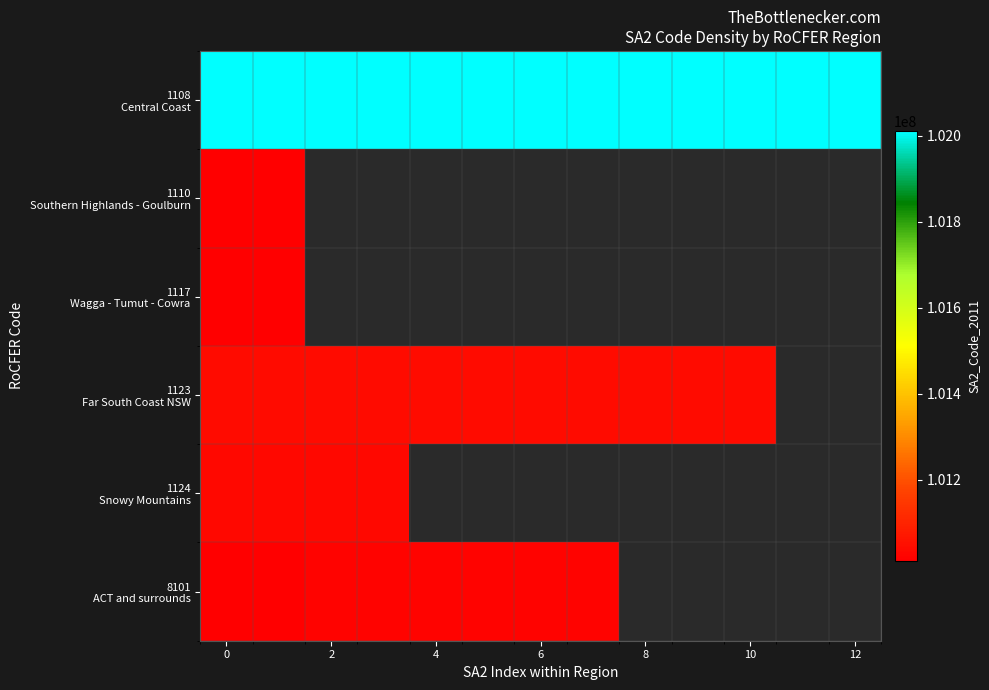

Count the number of categories in the chart.

13